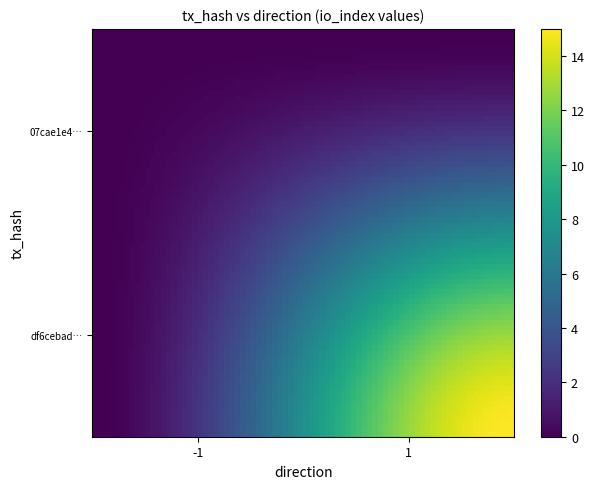

List the series in order of their peak value, lowest first.

07cae1e497dc81777223b1a852d19dda5a66d30, df6cebad7ecff294ca7ab1a378989a0783d77ca